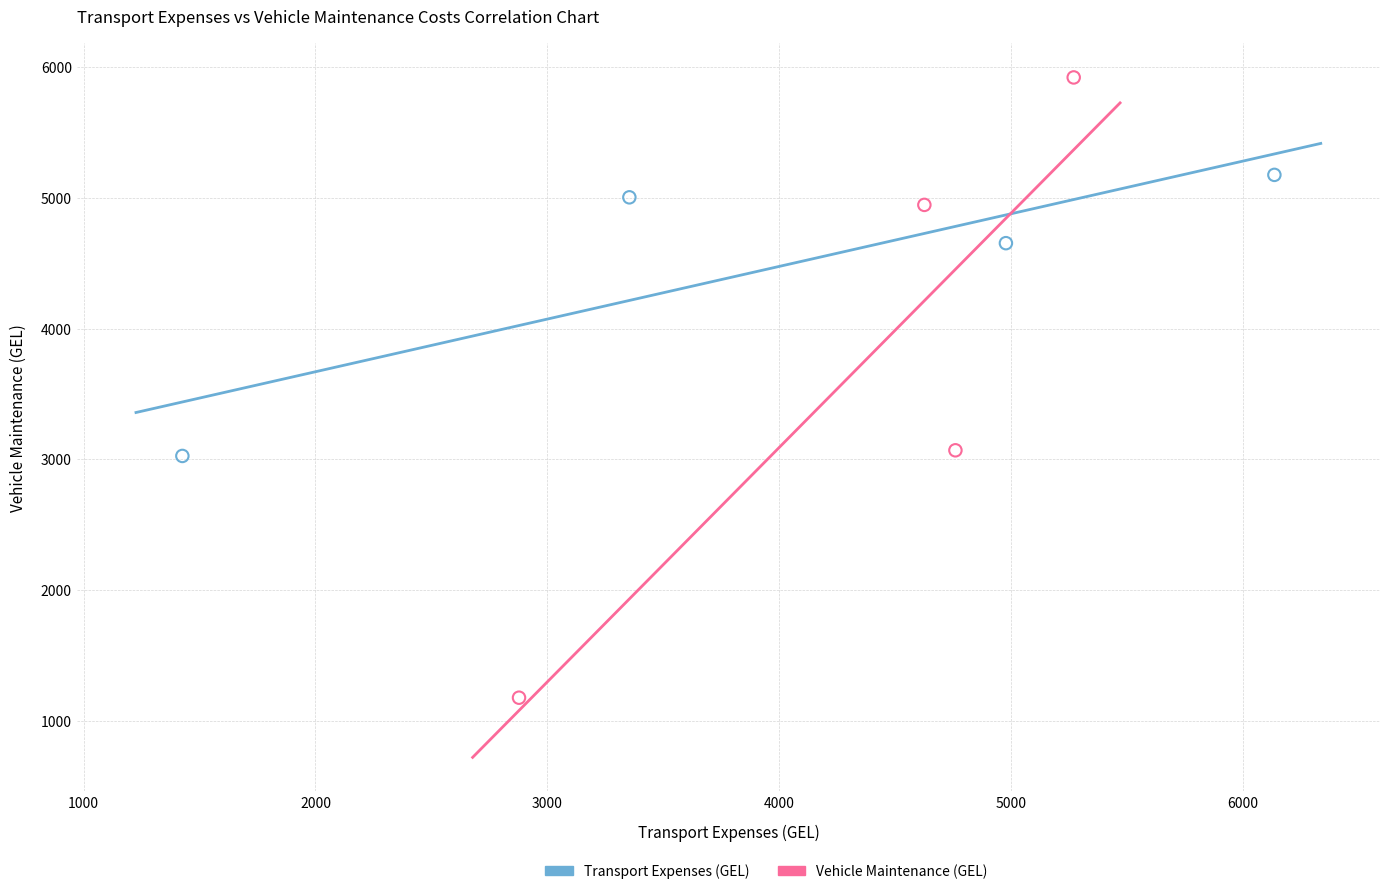

Which series reaches the minimum Y coordinate?

Vehicle Maintenance (GEL)